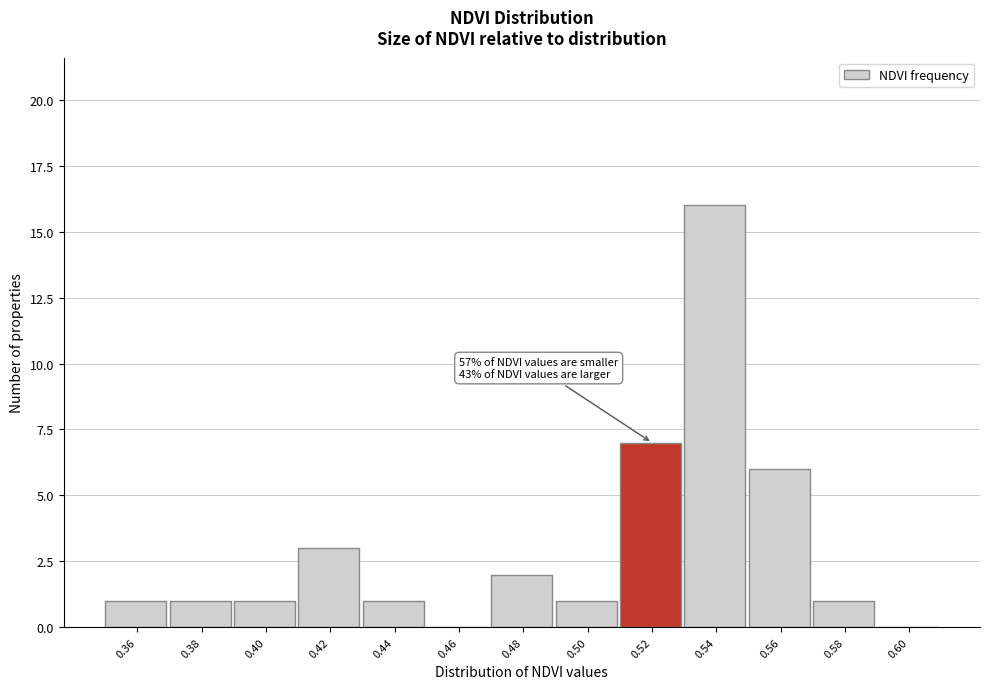

Reading left to right, list all the values displayed in this chart.

0.36=1	0.38=1	0.40=1	0.42=3	0.44=1	0.46=0	0.48=2	0.50=1	0.52=7	0.54=16	0.56=6	0.58=1	0.60=0